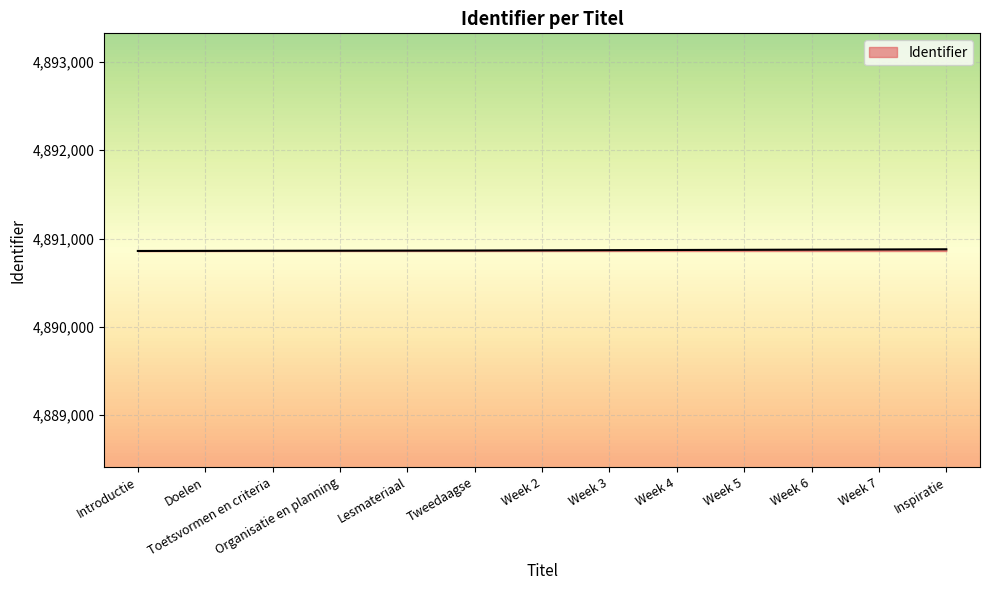

True or false: the data shows 2465527 at Week 7.

False